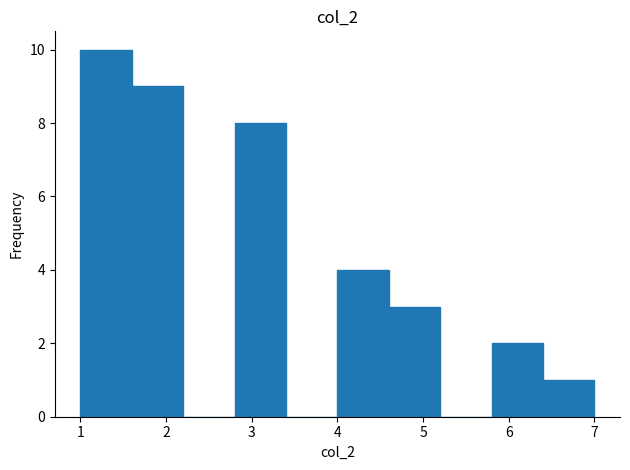

Reading left to right, transcribe this chart: for each bar, give the range it covers on the x-axis and its height. The values are not printed on the chart, so give them approximately, as read against the axis.

1.0 to 1.6: 10
1.6 to 2.2: 9
2.2 to 2.8: 0
2.8 to 3.4: 8
3.4 to 4.0: 0
4.0 to 4.6: 4
4.6 to 5.2: 3
5.2 to 5.8: 0
5.8 to 6.4: 2
6.4 to 7.0: 1